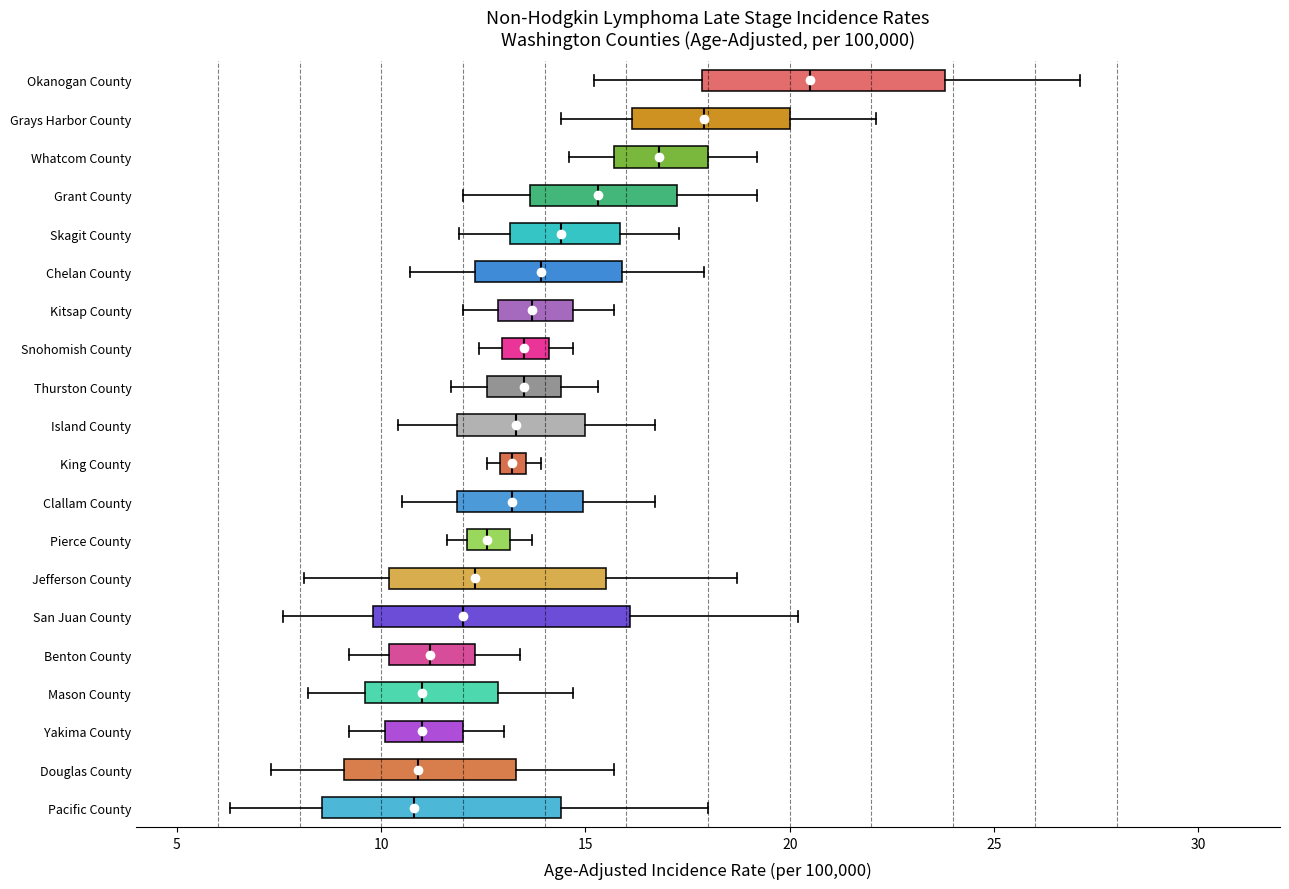

Where does the left whisker of the box for Whatcom County end on the x-axis? The values are not printed on the chart, so give them approximately, as read against the axis.

14.5